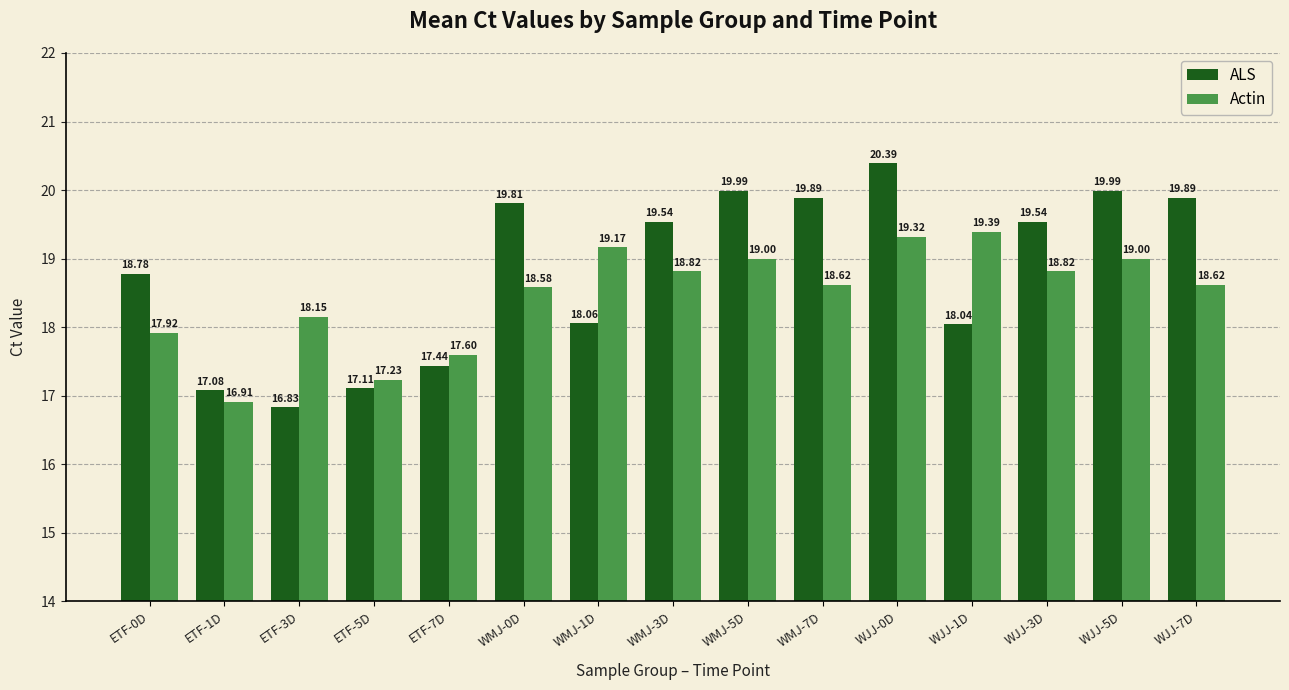

Does the chart contain any negative values?

No